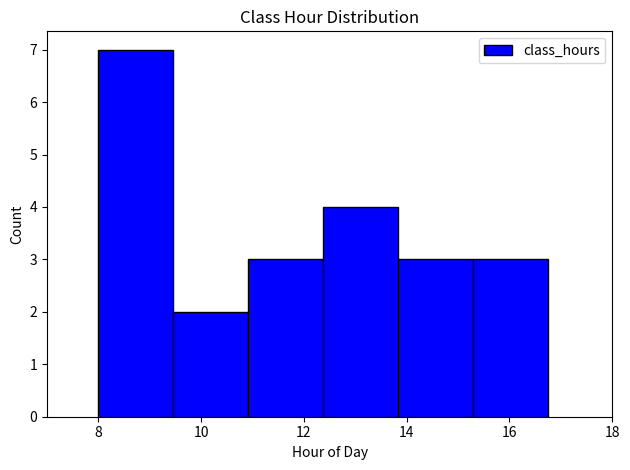

Over which range of the x-axis is the bar tallest?

8.0 to 9.4